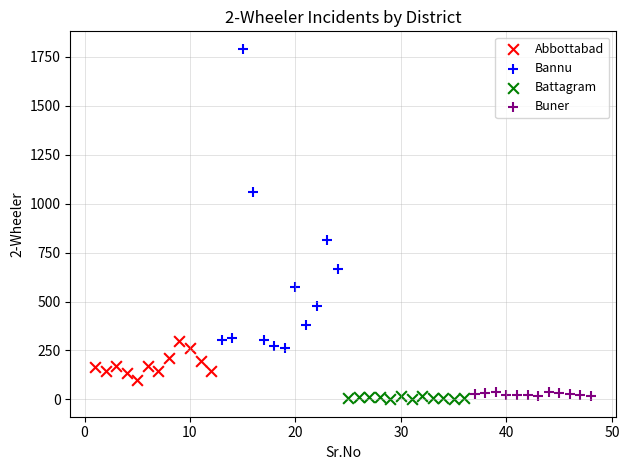

Which series reaches the maximum Y coordinate?

Bannu